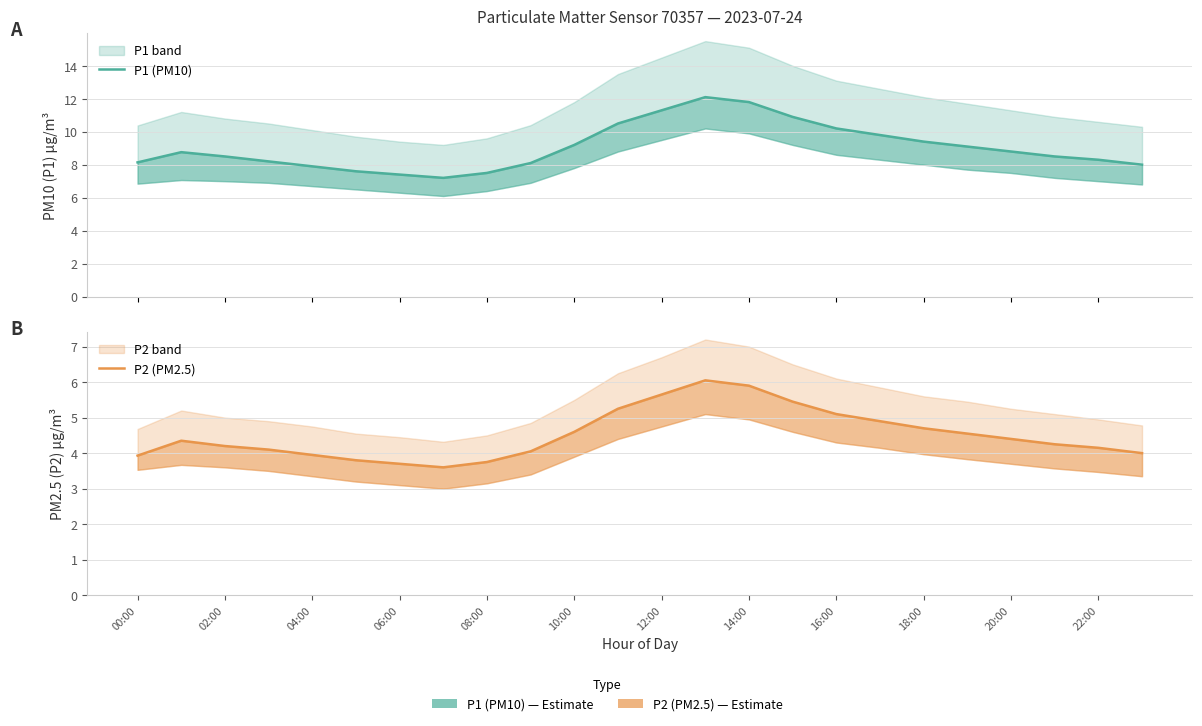

Between 16 and 06:00, which is larger?

16